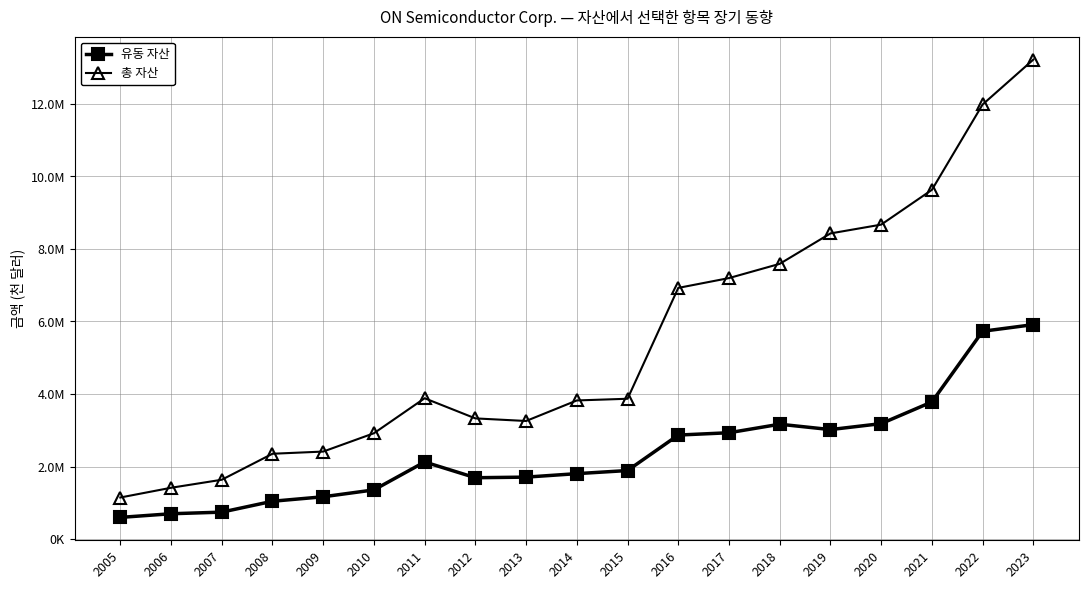

Where is the first local maximum for 총 자산?

2011